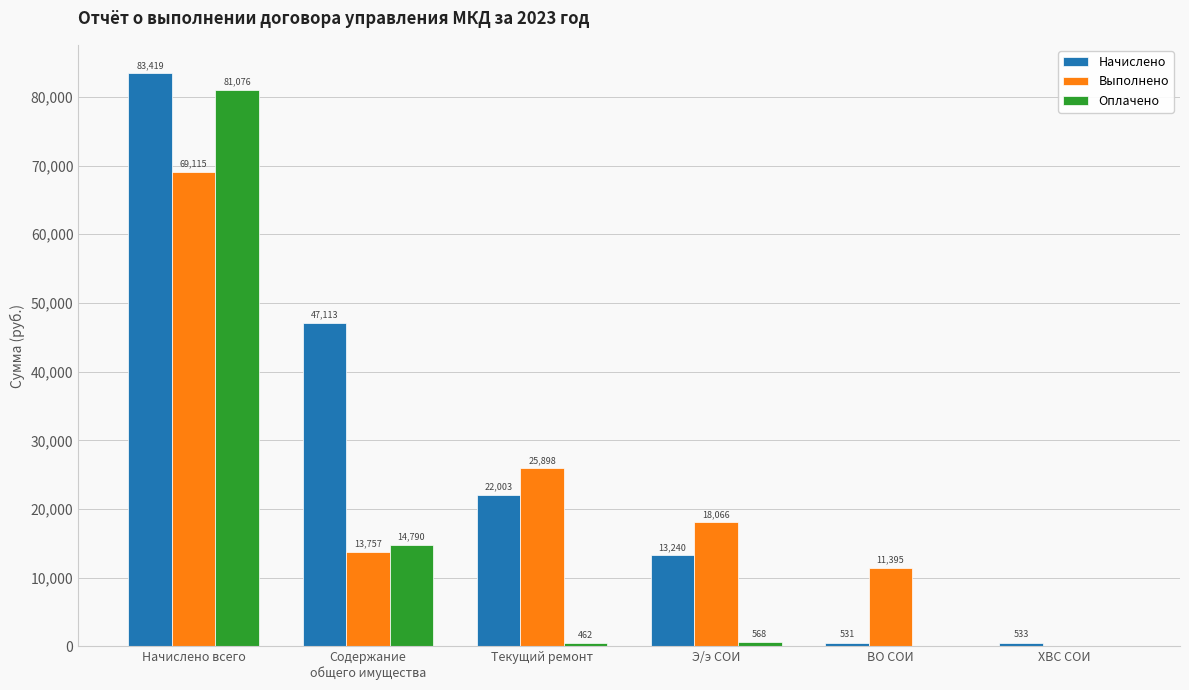

Are the bars grouped side by side (vs. stacked)?

Yes